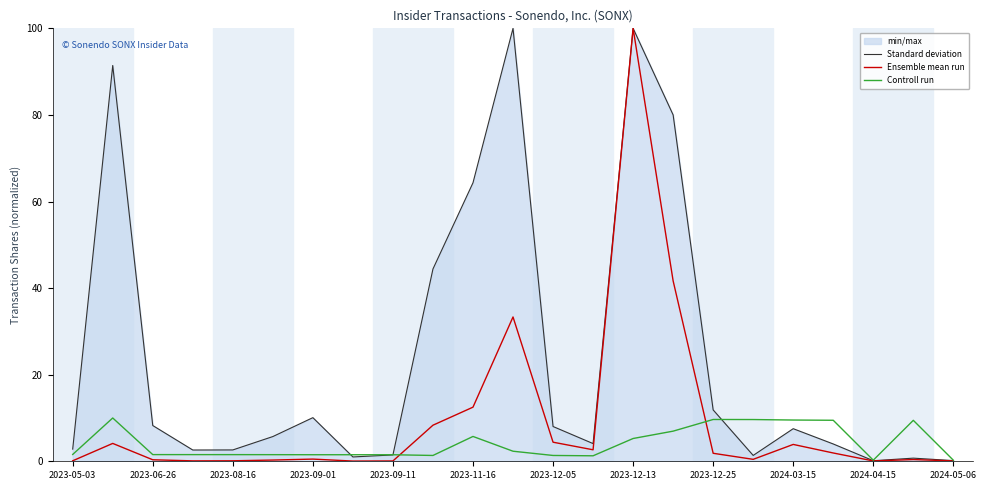

Count the number of data series in this chart.

3